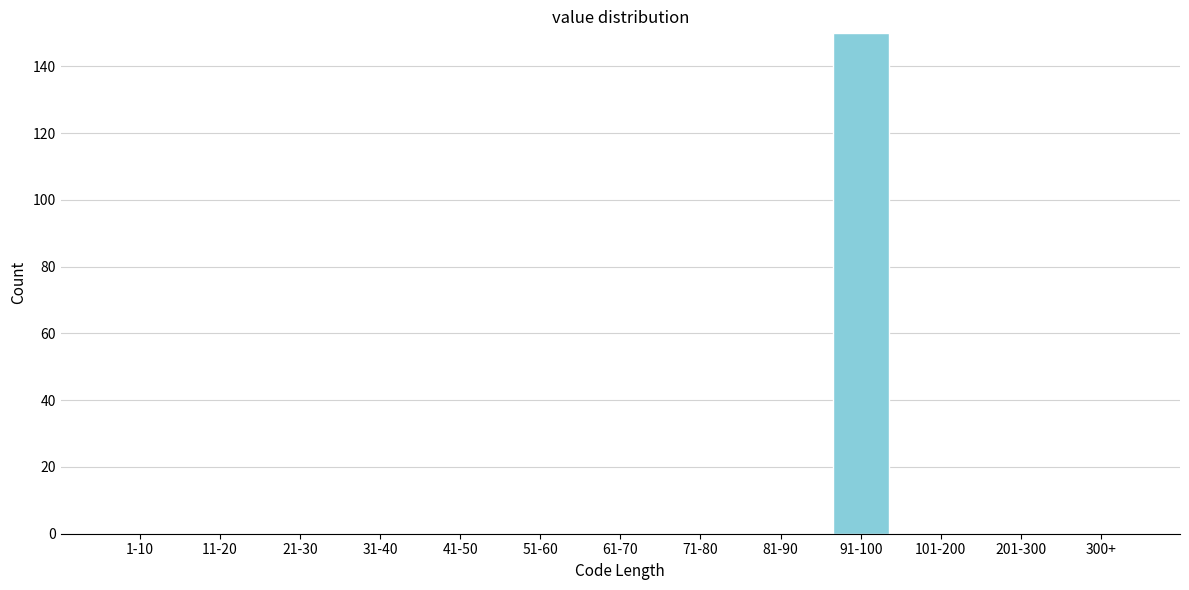

Reading left to right, transcribe all the data shown in this chart.

1-10=0	11-20=0	21-30=0	31-40=0	41-50=0	51-60=0	61-70=0	71-80=0	81-90=0	91-100=150	101-200=0	201-300=0	300+=0